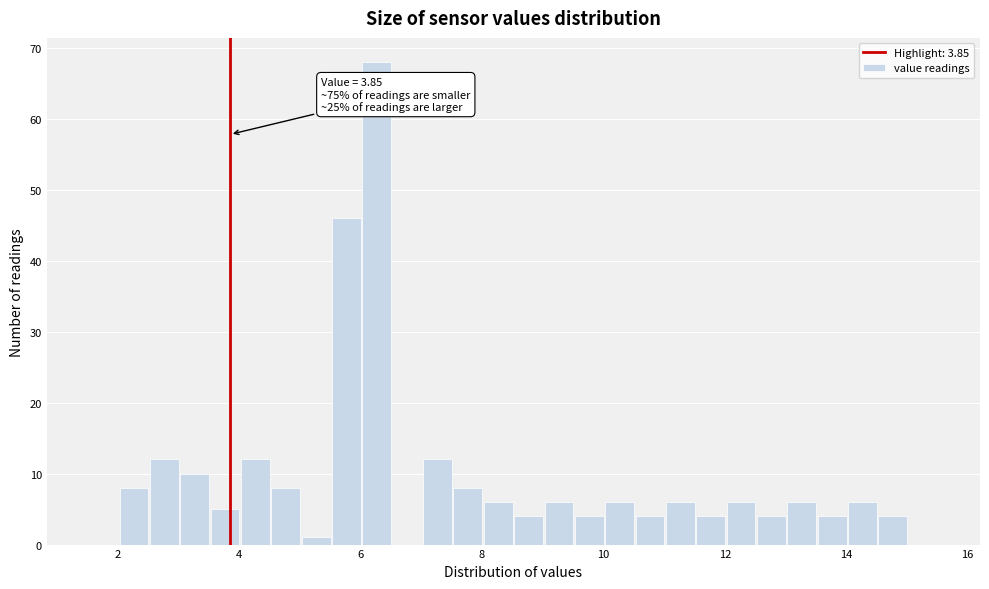

Read against the x-axis, roughly where is the centre of the tallest bar?

6.2